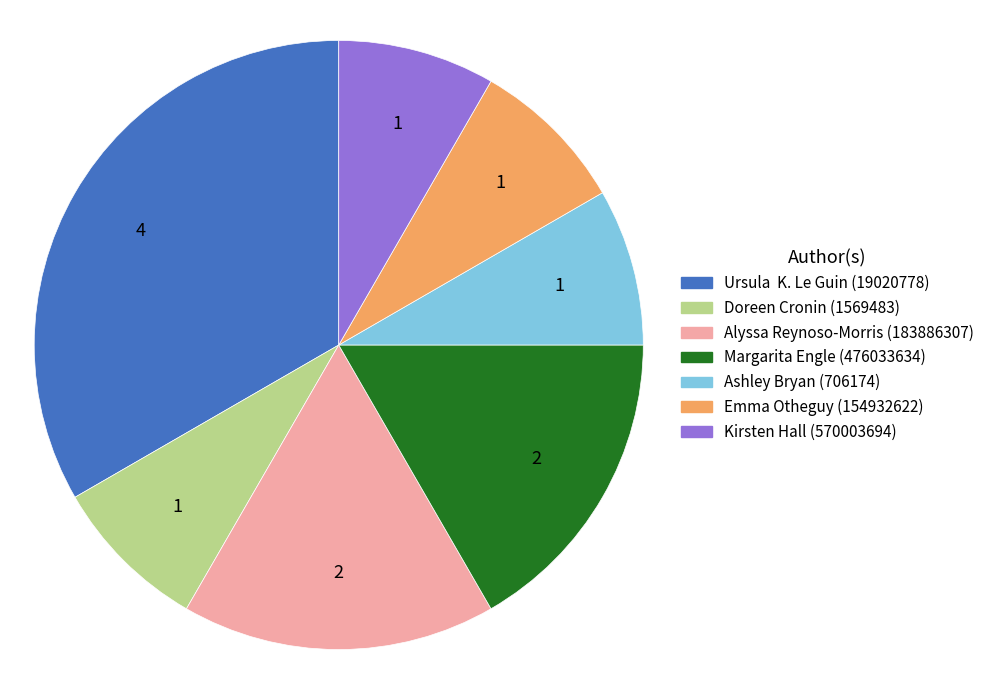

Which category has the biggest portion of the pie?

Ursula K. Le Guin (19020778)